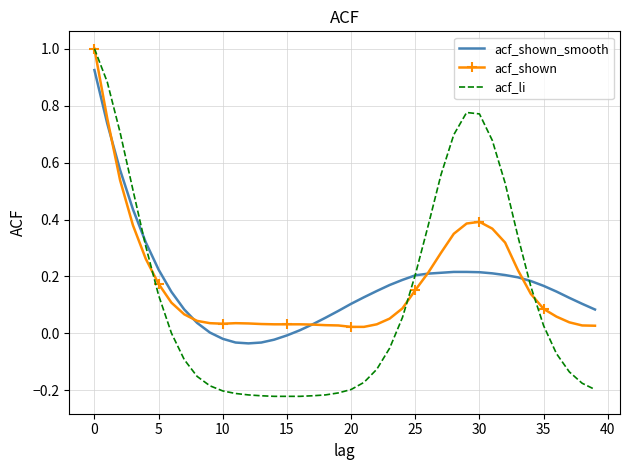

Which series has the widest spread of values?

acf_li